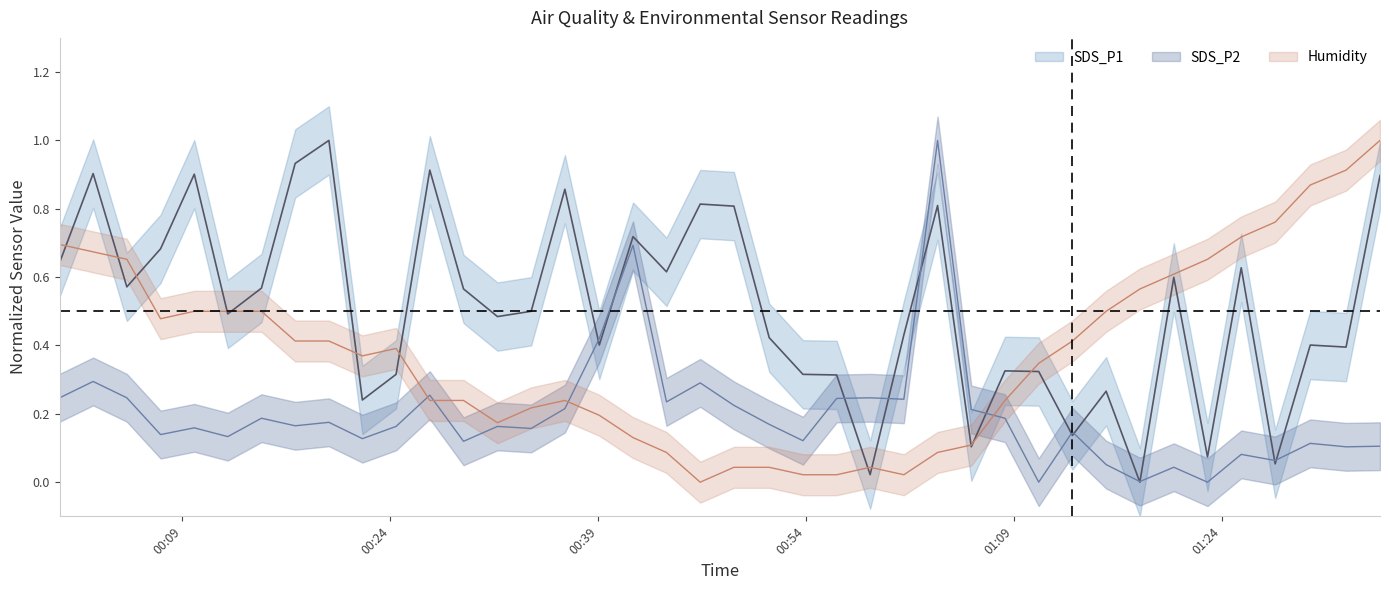

Is the value of SDS_P2 at 2023/12/10 00:00:08 greater than the value of Humidity at 2023/12/10 01:13:14?

No